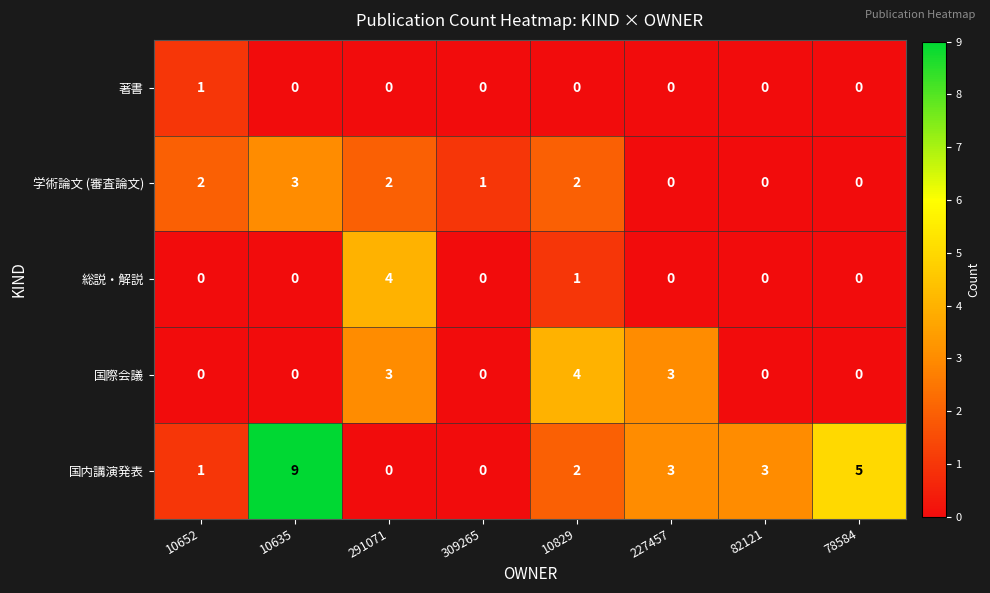

What is the total value across all series at 78584?

5